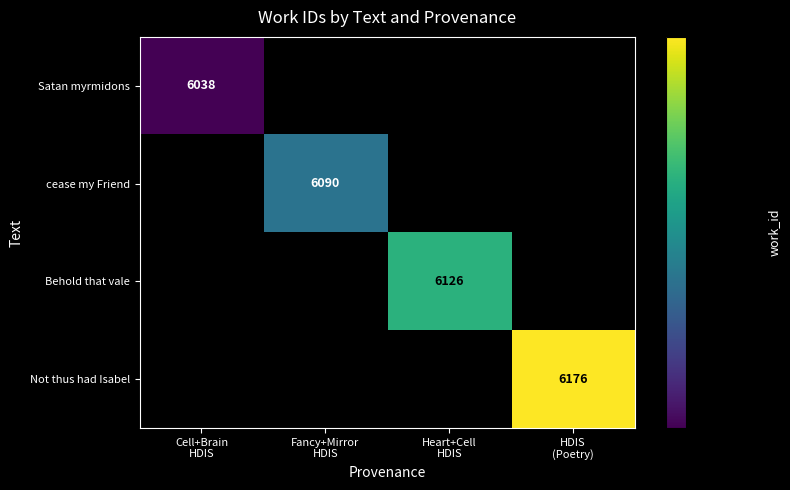

What is the maximum value for Not thus had Isabel?

6176